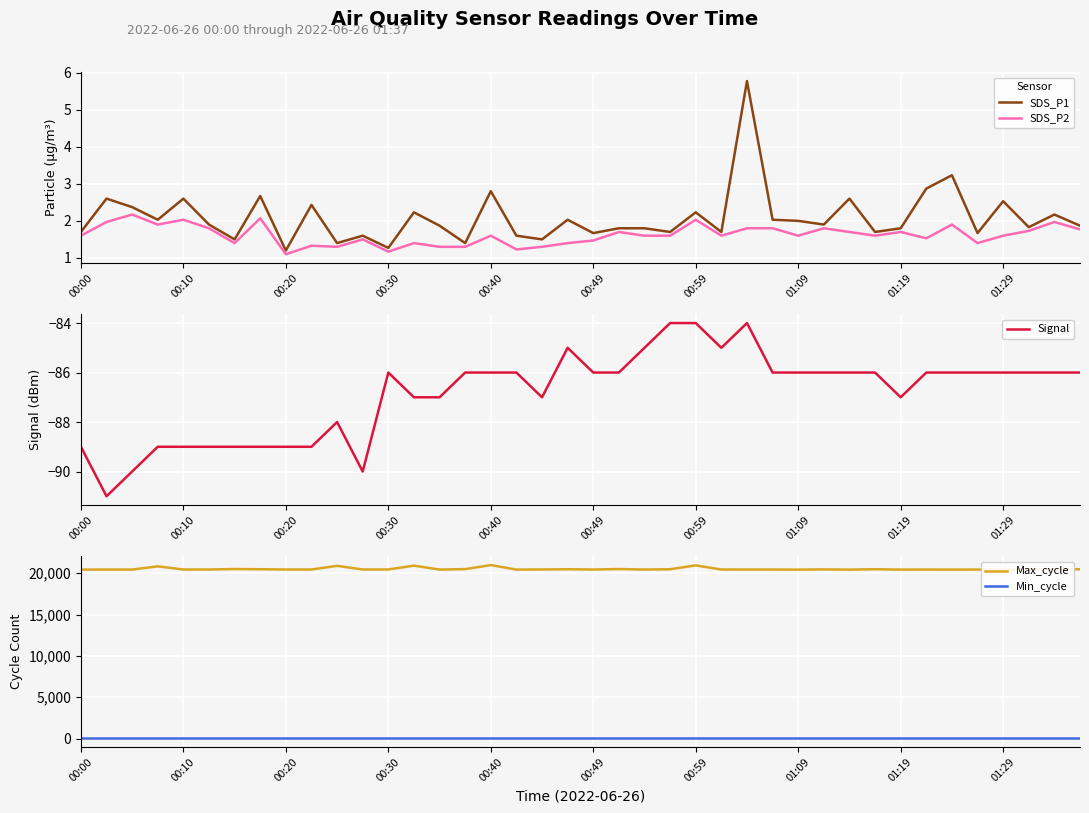

What is the maximum value for SDS_P1?

5.8